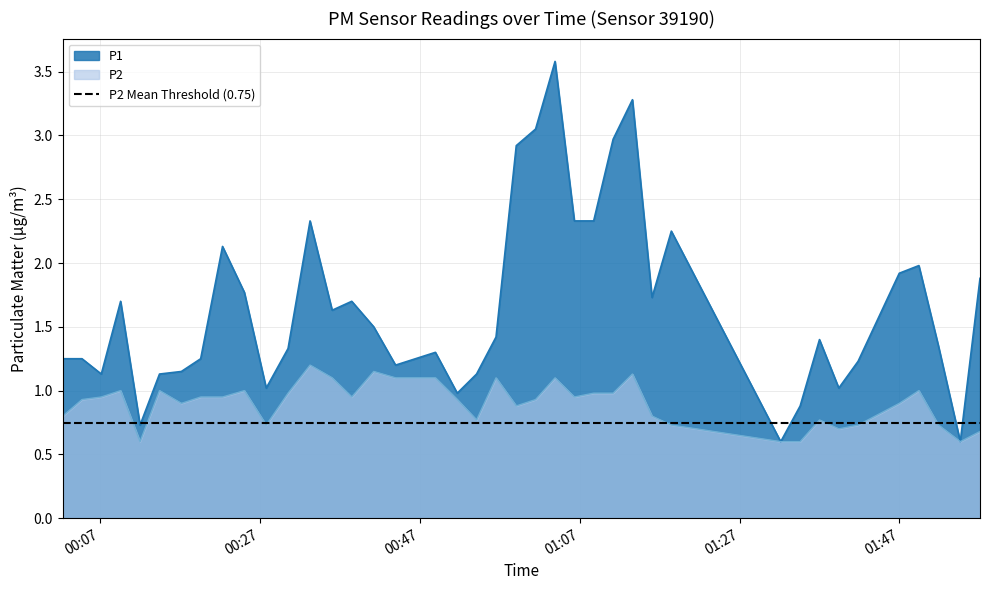

What is the difference between the second highest and second lowest values in the P1 series?

2.7